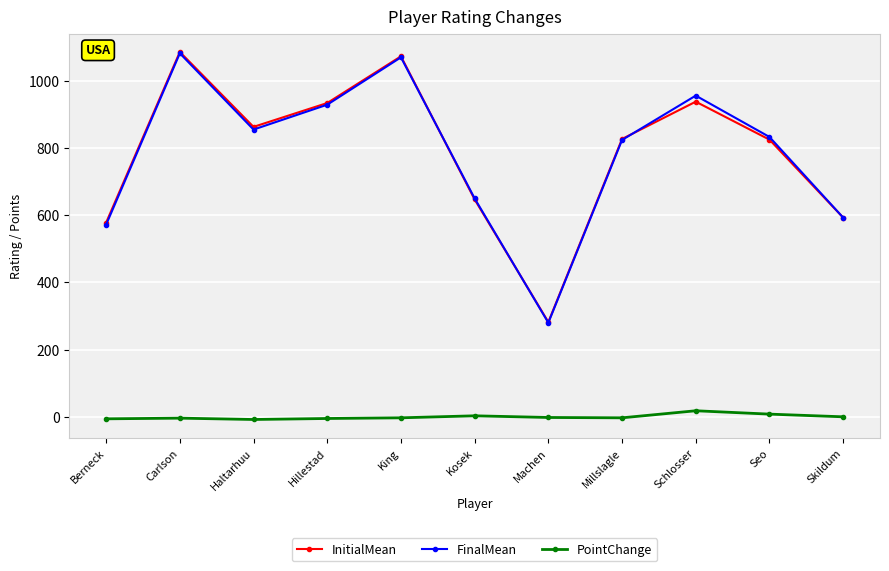

What is the highest value of the FinalMean series?

1082